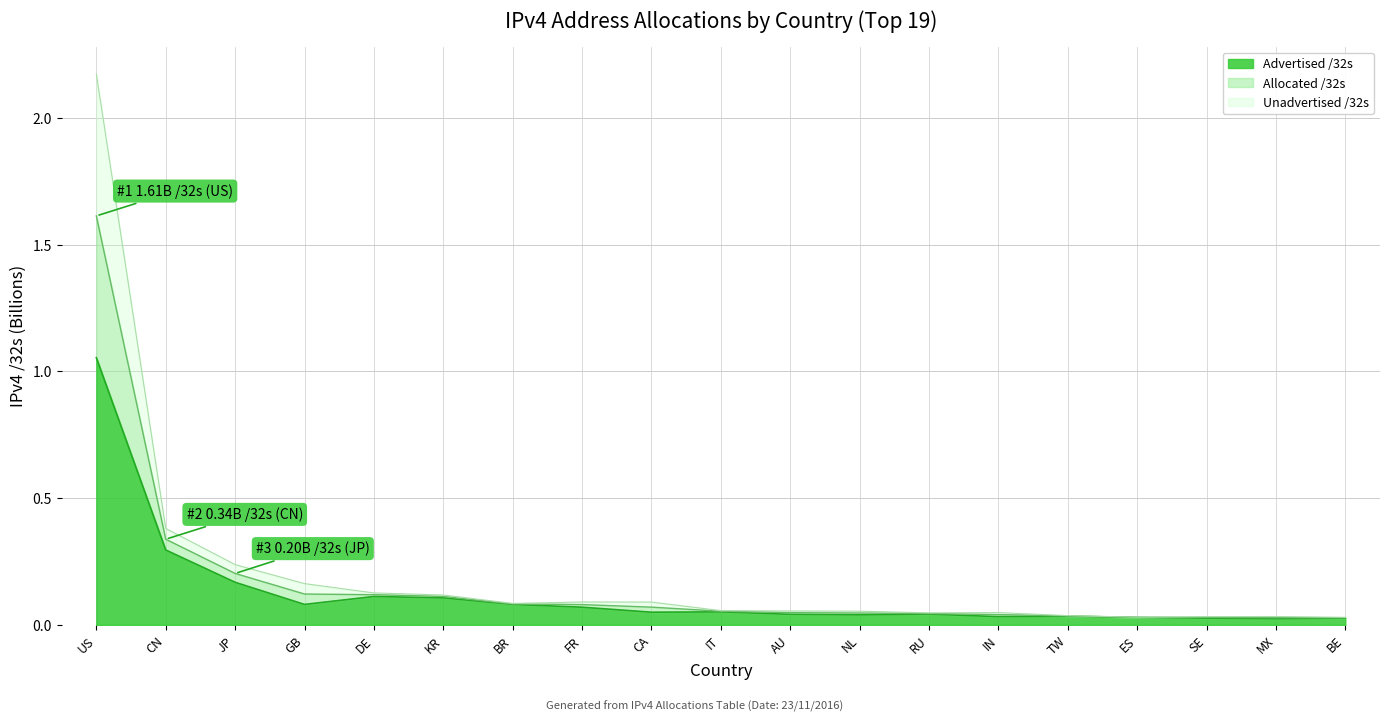

Rank the categories by Allocated /32s value from highest to lowest.

US, CN, JP, GB, DE, KR, BR, FR, CA, IT, AU, NL, RU, IN, TW, ES, SE, MX, BE